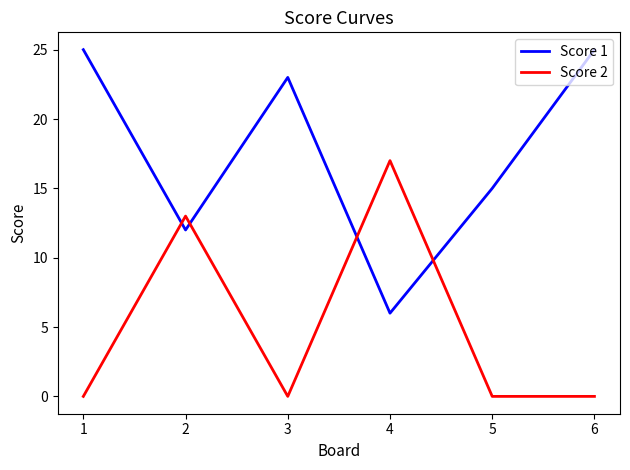

What is the highest value of the Score 1 series?

25